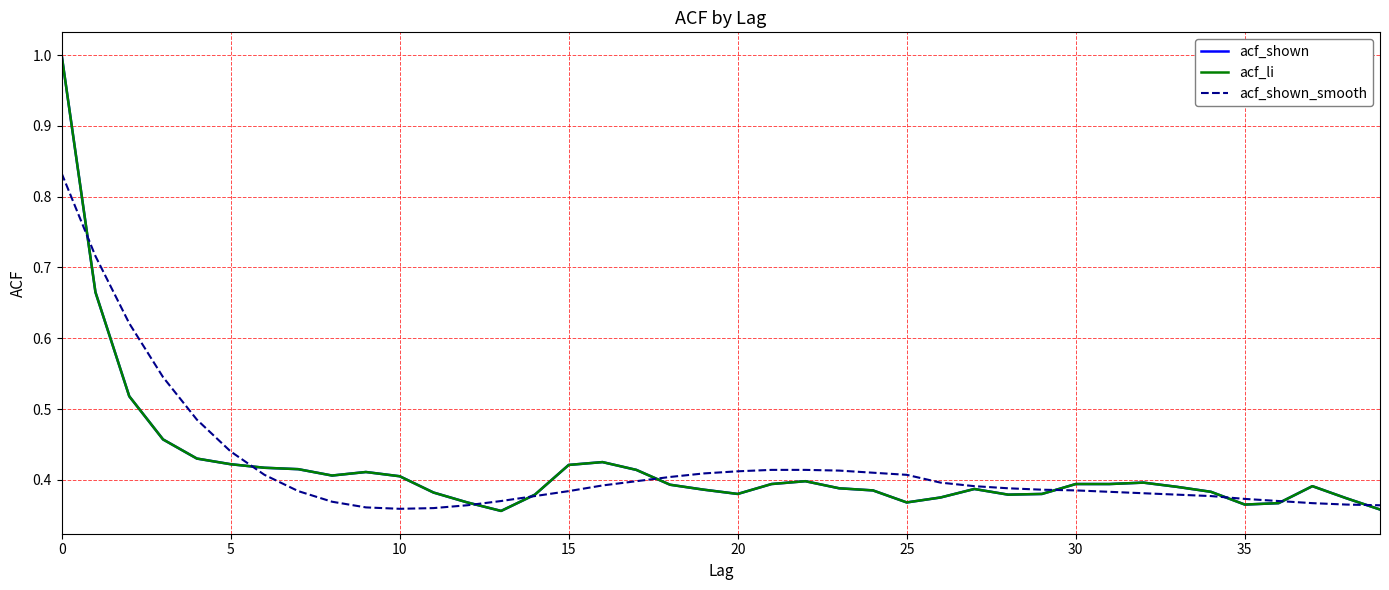

Does the chart have visible grid lines?

Yes